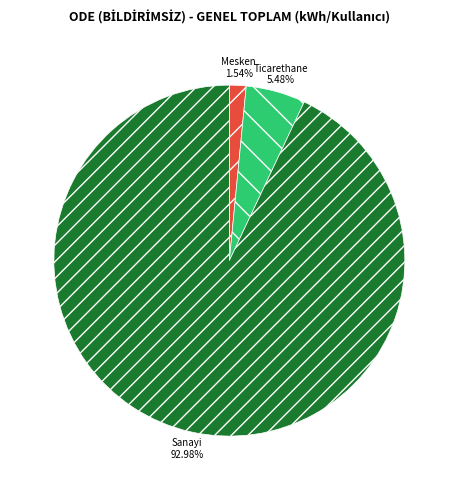

Approximately how many times larger is the value at Sanayi compared to Ticarethane?

17.0